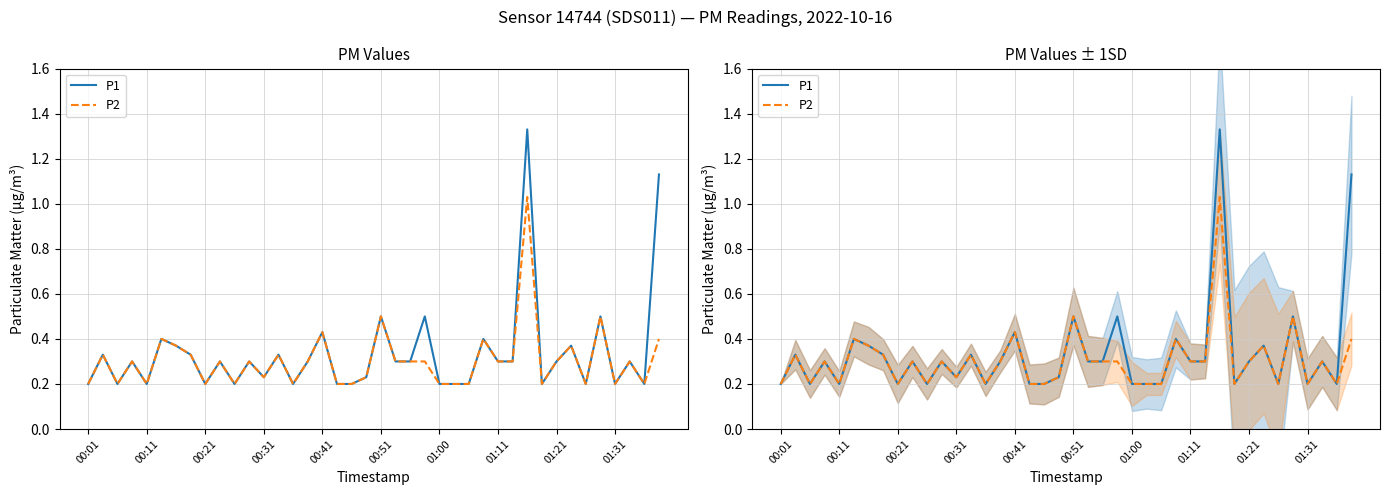

True or false: P2 and P1 intersect in this chart.

False